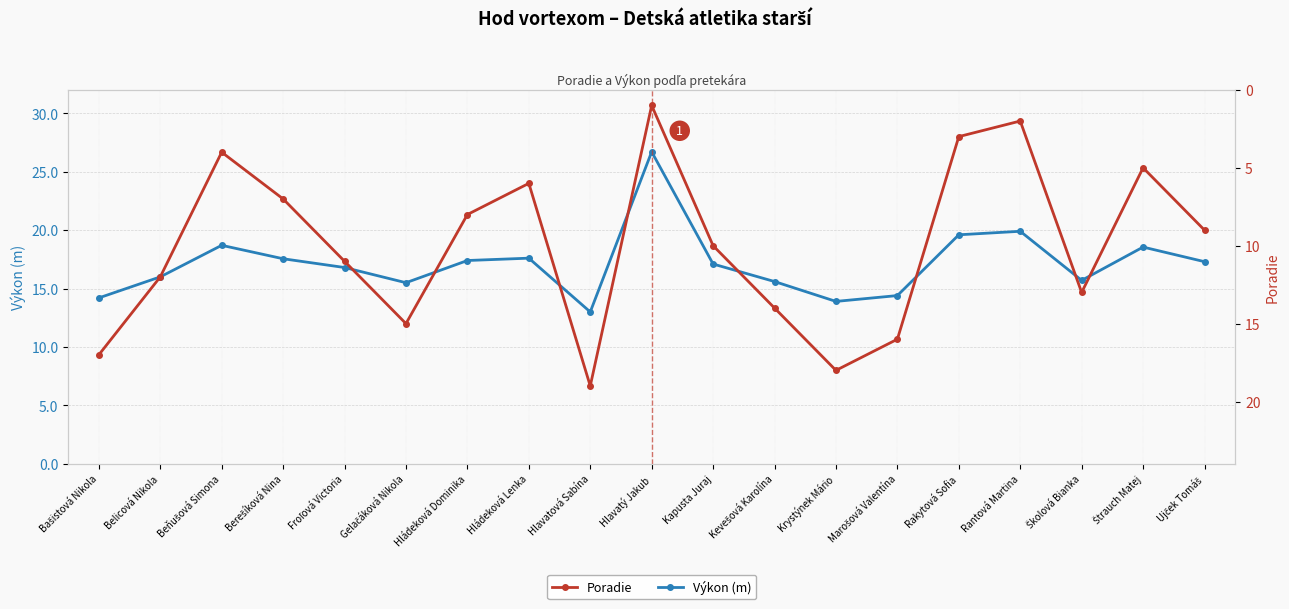

Reading right to left, transcribe all the data shown in this chart.

Výkon (m): 17.3	18.6	15.7	19.9	19.6	14.4	13.9	15.6	17.1	26.7	13.0	17.6	17.4	15.5	16.8	17.6	18.7	16.0	14.2
Poradie: 9.0	5.0	13.0	2.0	3.0	16.0	18.0	14.0	10.0	1.0	19.0	6.0	8.0	15.0	11.0	7.0	4.0	12.0	17.0